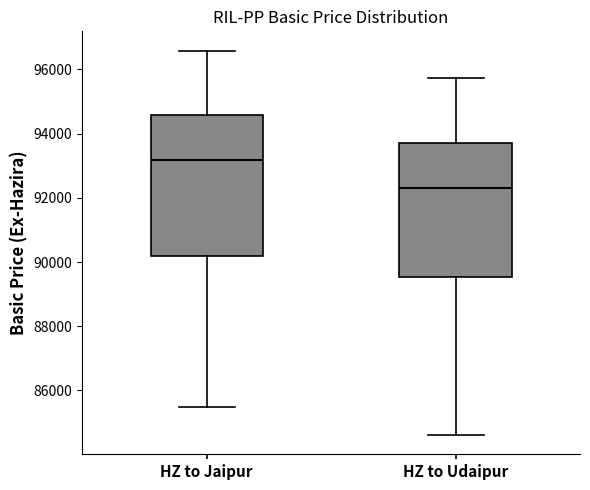

Reading left to right, read every box against the y-axis: the position of its median line, the range the box covers, and the ends of its whiskers. The values are not printed on the chart, so give them approximately, as read against the axis.

HZ to Jaipur: median 93200, box 90200 to 94600, whiskers 85400 to 96600
HZ to Udaipur: median 92400, box 89600 to 93800, whiskers 84600 to 95800